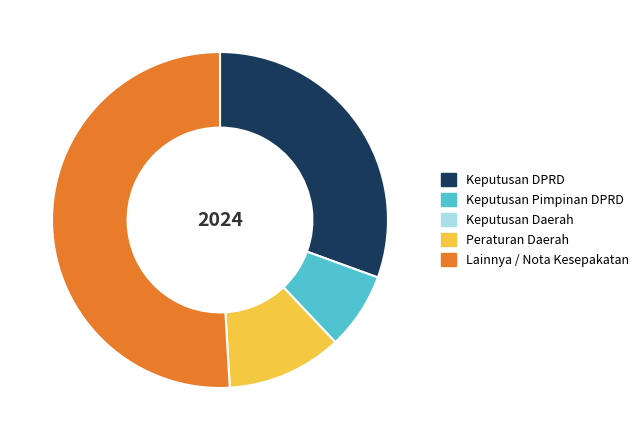

Does any single category account for the majority?

Yes